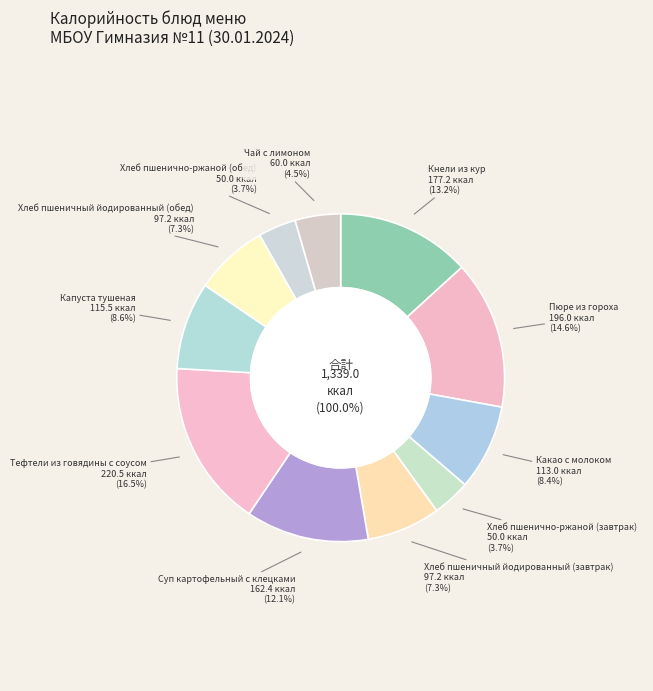

To the nearest percent, what is the difference between the largest and smallest slice percentages?

13%